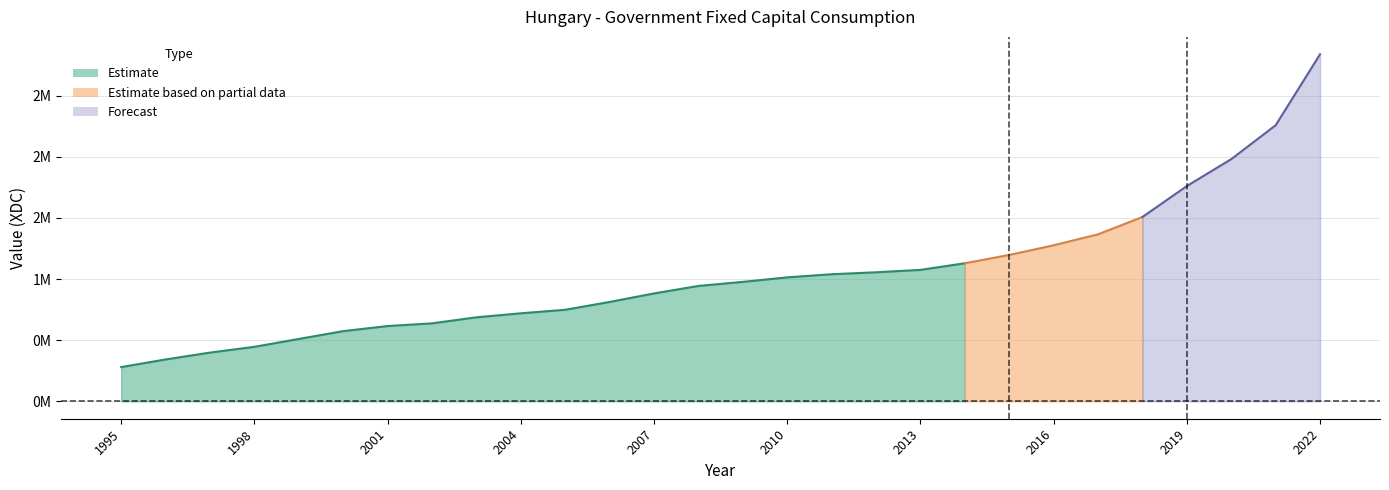

Is it true that the value at 2005 is 749229?

True